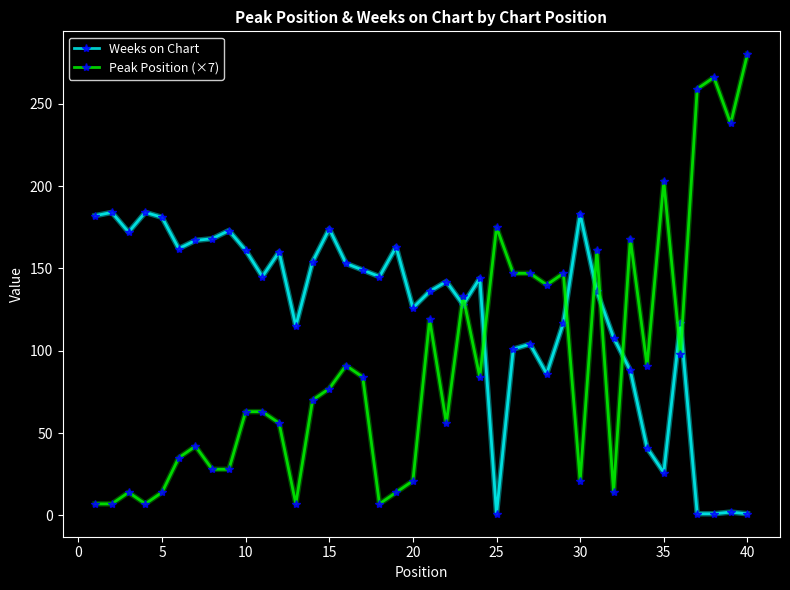

Which series has the largest total across all categories?

Weeks on Chart